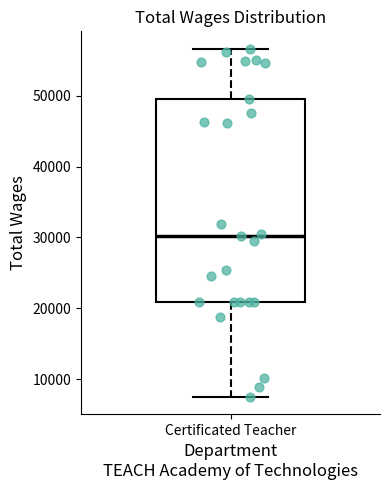

Read this box plot against the y-axis: the position of the median line, the range covered by the box, and the ends of both whiskers. The values are not printed on the chart, so give them approximately, as read against the axis.

median 30000, box 21000 to 50000, whiskers 8000 to 57000